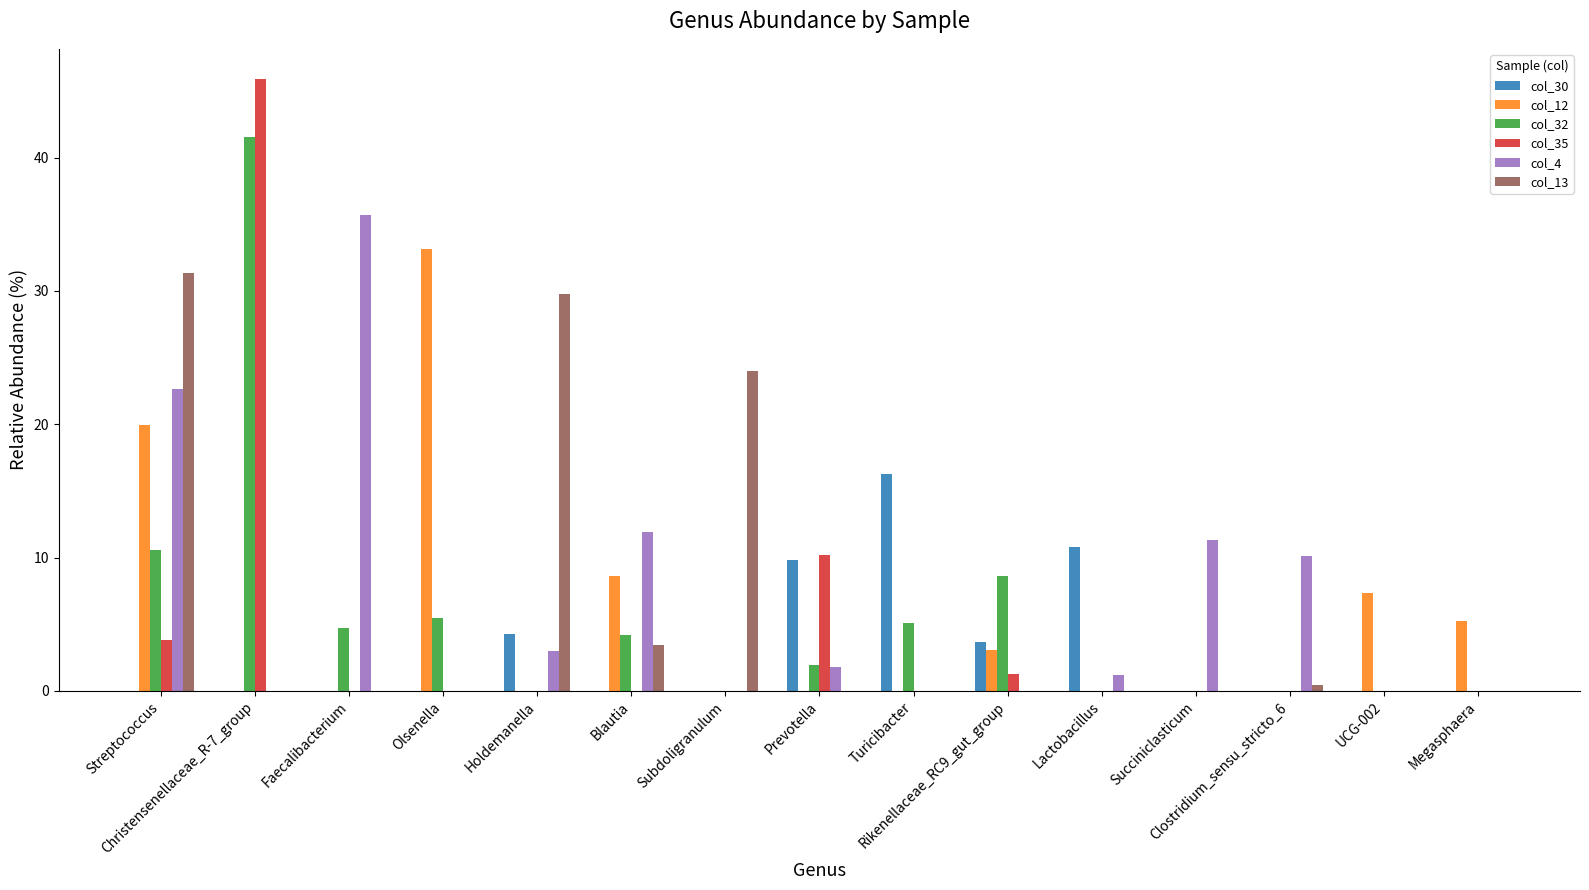

Reading right to left, transcribe all the data shown in this chart.

col_30: 0.0	0.0	0.0	0.0	10.8	3.7	16.3	9.8	0.0	0.0	4.3	0.0	0.0	0.0	0.0
col_12: 5.2	7.4	0.0	0.0	0.0	3.1	0.0	0.0	0.0	8.6	0.0	33.1	0.0	0.0	19.9
col_32: 0.0	0.0	0.0	0.0	0.0	8.6	5.1	2.0	0.0	4.2	0.0	5.5	4.7	41.6	10.6
col_35: 0.0	0.0	0.0	0.0	0.0	1.3	0.0	10.2	0.0	0.0	0.0	0.0	0.0	45.9	3.8
col_4: 0.0	0.0	10.1	11.3	1.2	0.0	0.0	1.8	0.0	11.9	3.0	0.0	35.7	0.0	22.6
col_13: 0.0	0.0	0.5	0.0	0.0	0.0	0.0	0.0	24.0	3.4	29.8	0.0	0.0	0.0	31.3